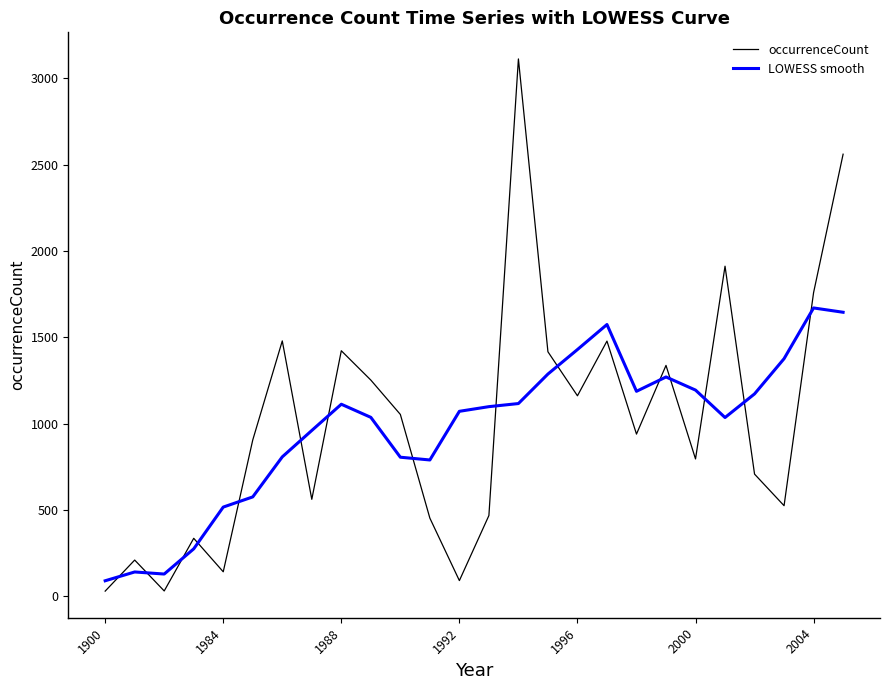

True or false: LOWESS smooth and occurrenceCount intersect in this chart.

True